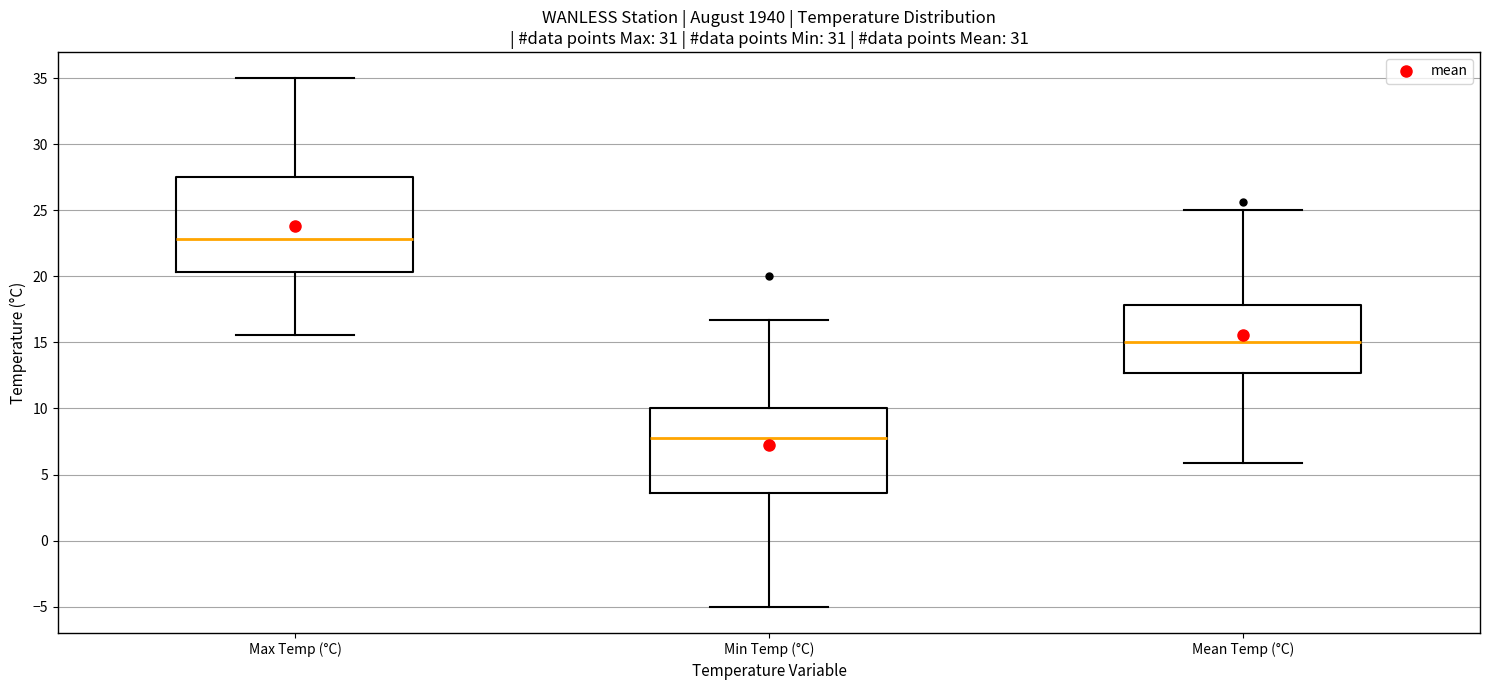

Which box's median line is the lowest?

Min Temp (°C)